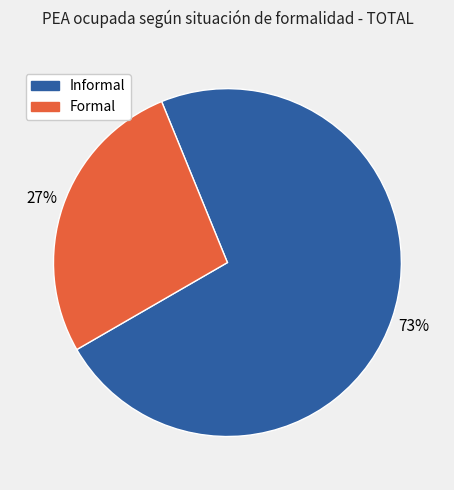

Which category has the biggest portion of the pie?

Informal